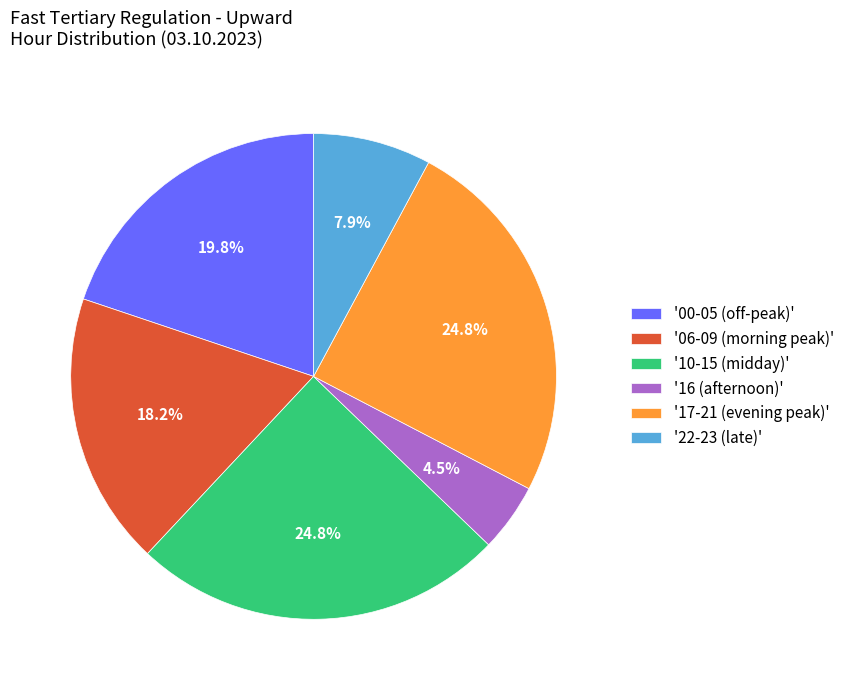

To the nearest percent, what is the average slice percentage?

17%